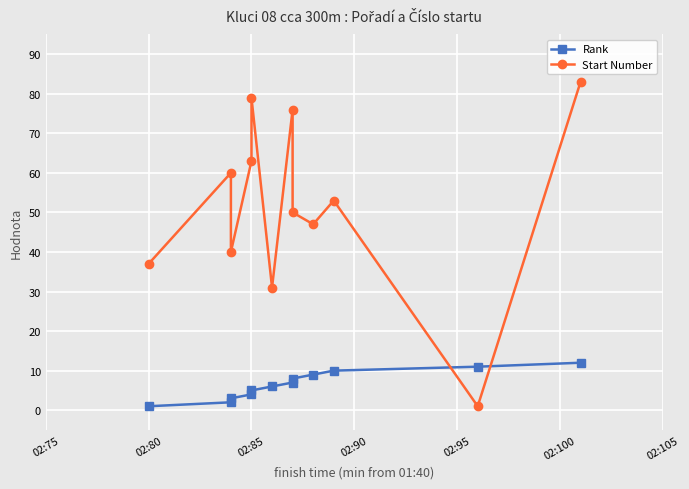

True or false: Start Number has more than 0 points higher than both neighbors.

True